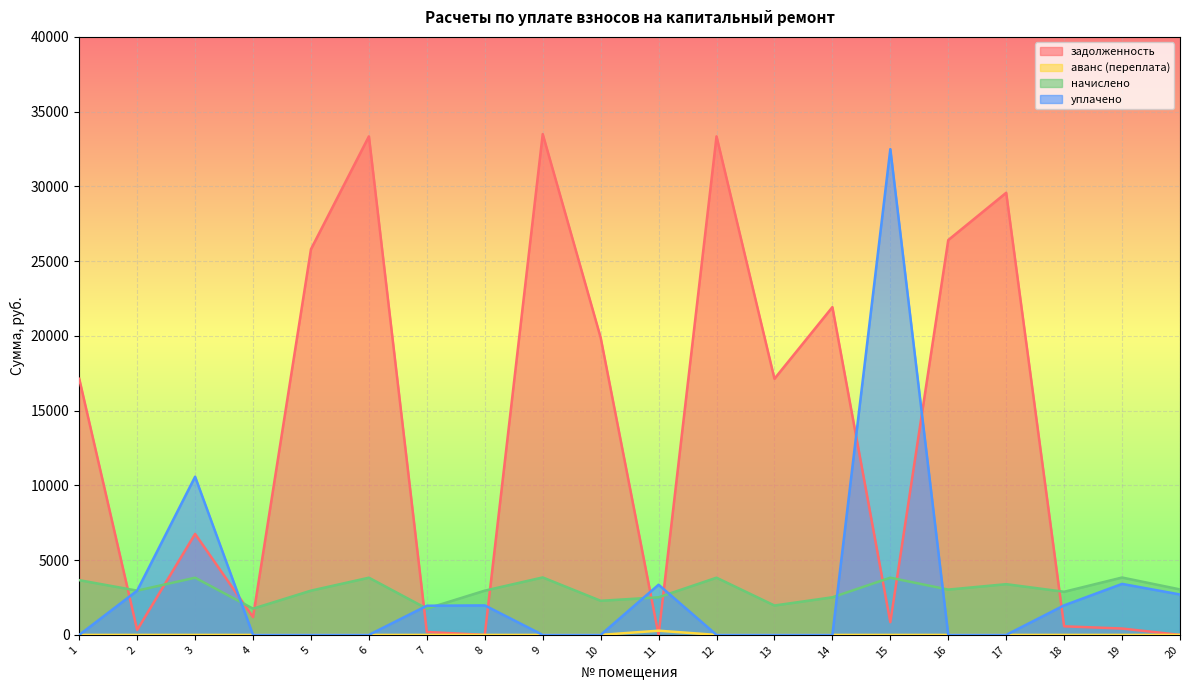

True or false: аванс (переплата) has more than 0 points higher than both neighbors.

True